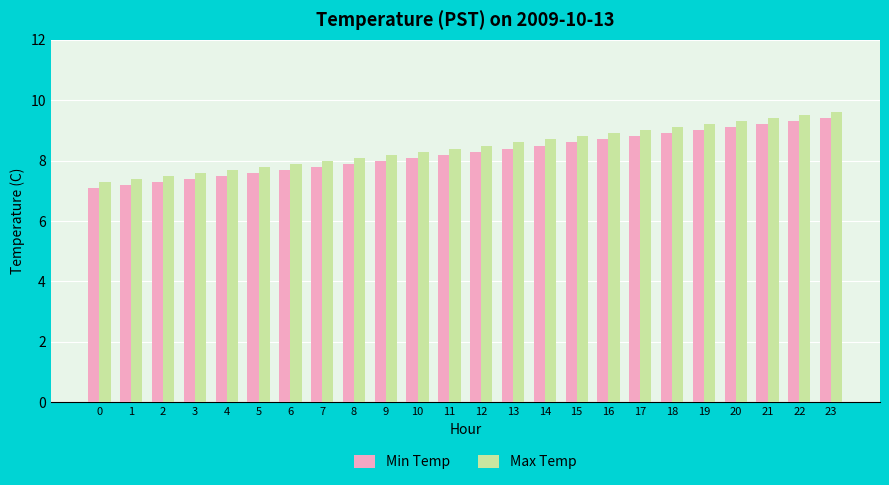

What is the total value across all series at 5?

15.4